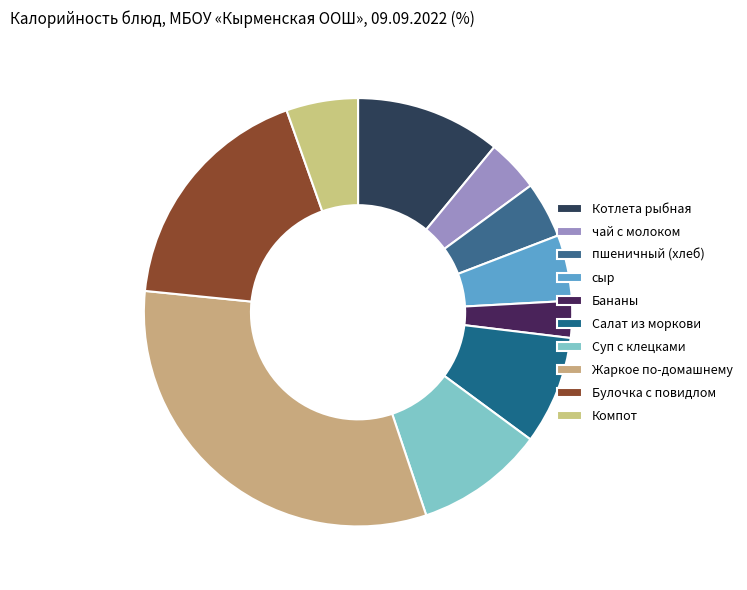

What percentage is the Котлета рыбная slice, to the nearest percent?

11%